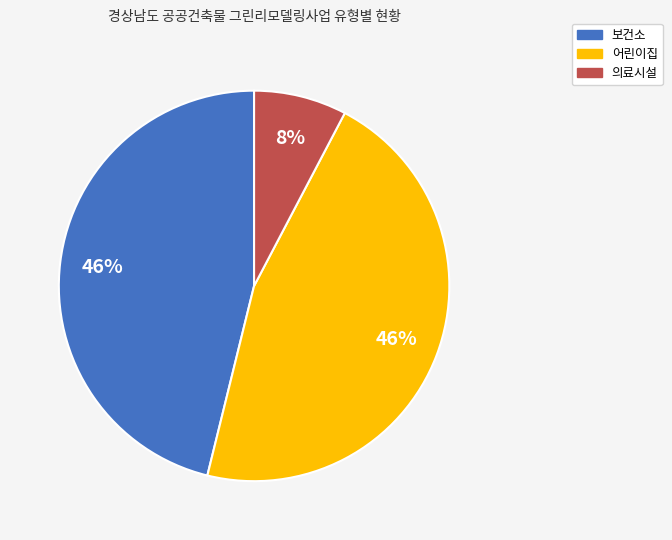

Is the sum of 의료시설 and 보건소 greater than half?

Yes